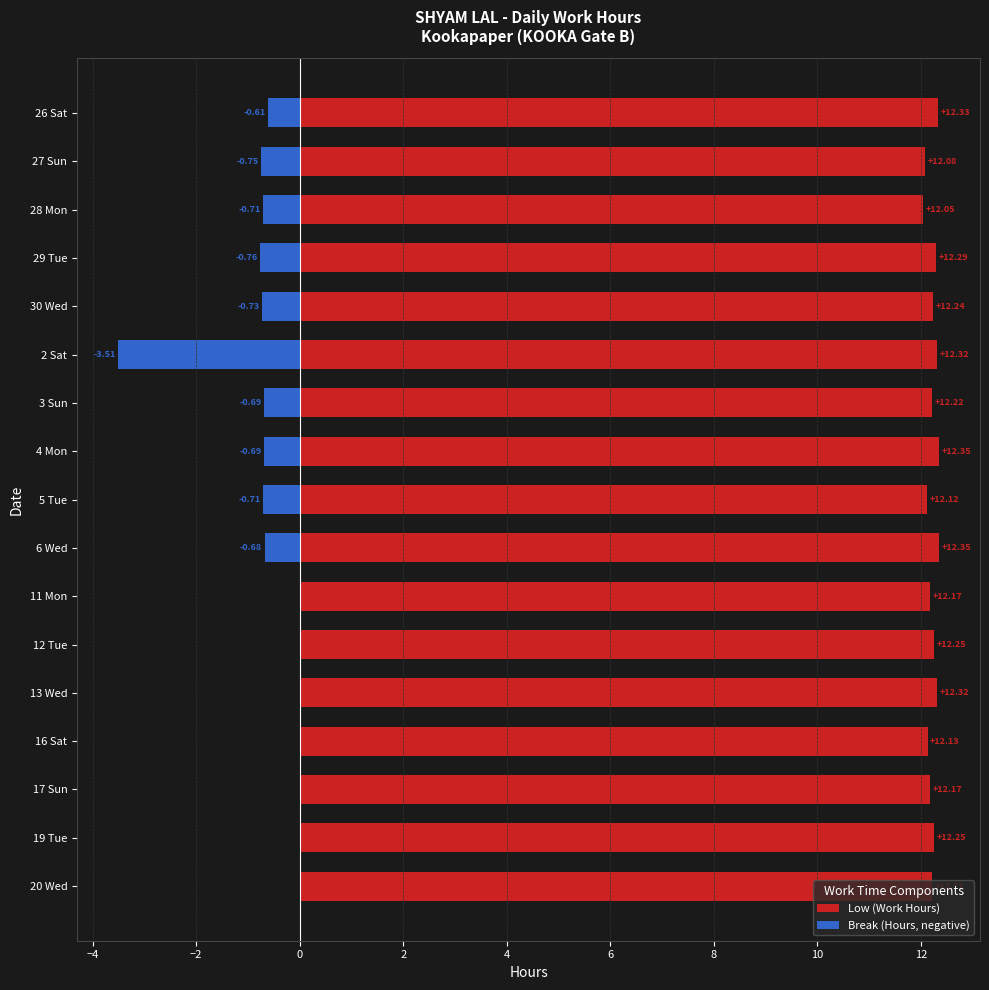

Which series has the largest total across all categories?

Low (Work Hours)